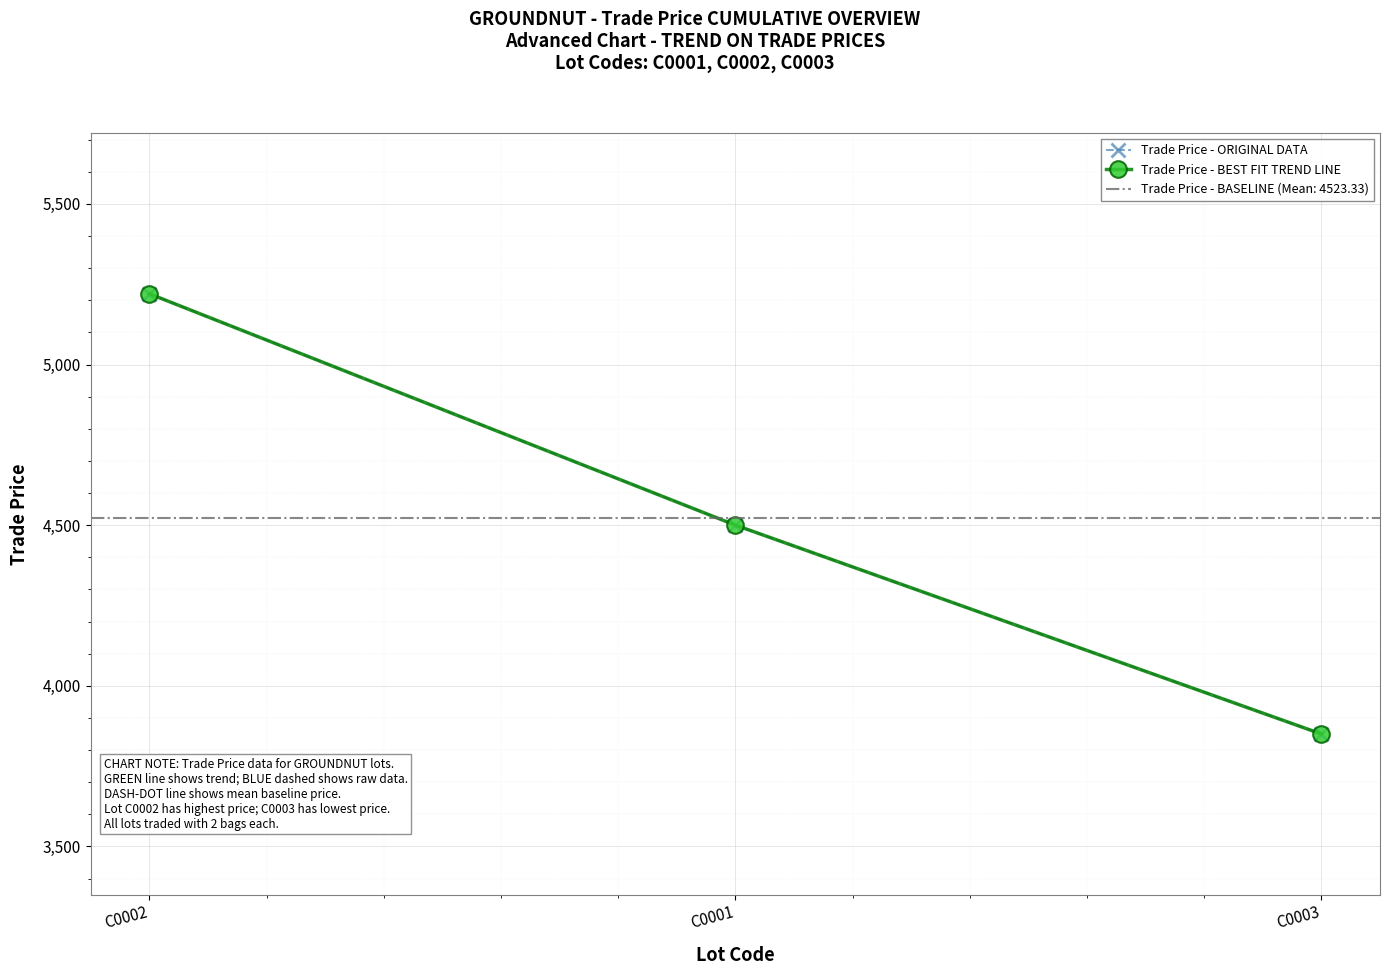

At C0001, list the series in order from smallest to largest.

Trade Price - ORIGINAL DATA, Trade Price - BEST FIT TREND LINE